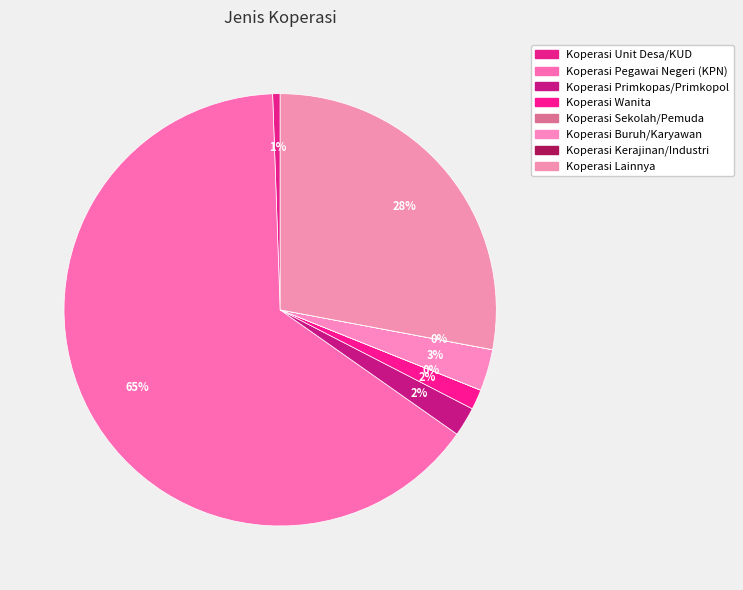

To the nearest percent, what is the difference between the Koperasi Lainnya and Koperasi Pegawai Negeri (KPN) slice percentages?

37%